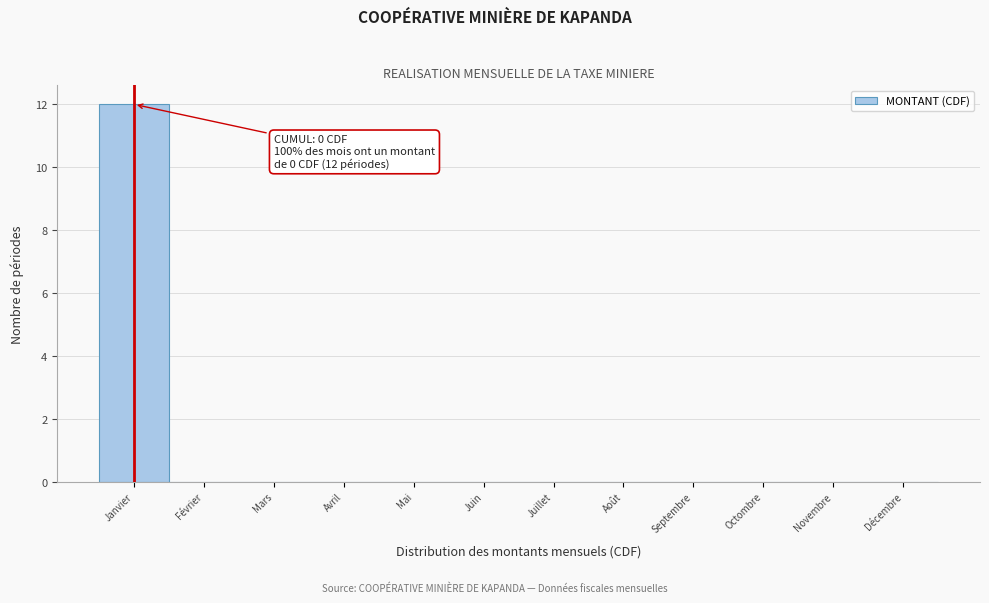

Reading left to right, what are all the values shown in this chart?

Janvier=12	Février=0	Mars=0	Avril=0	Mai=0	Juin=0	Juillet=0	Août=0	Septembre=0	Octombre=0	Novembre=0	Décembre=0